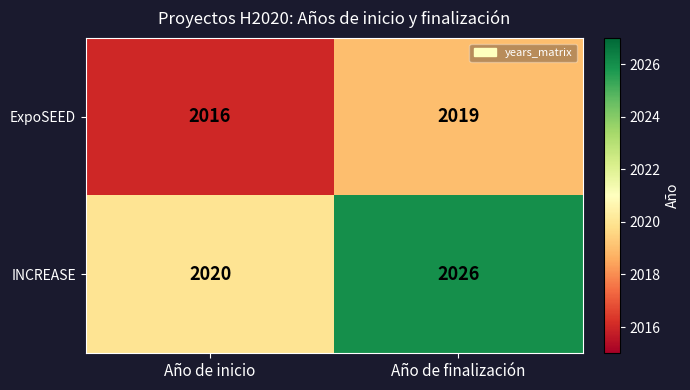

At how many categories does at least one series exceed 2021?

1